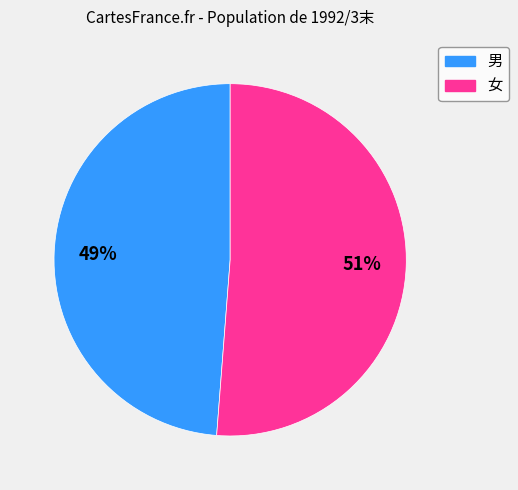

How many segments does this pie chart have?

2